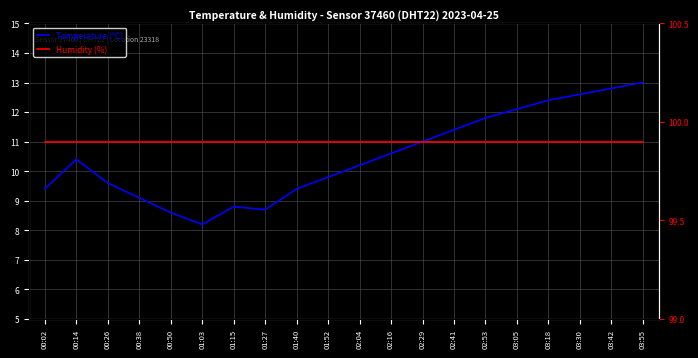

True or false: Humidity (%) and Temperature (°C) cross at least once.

False